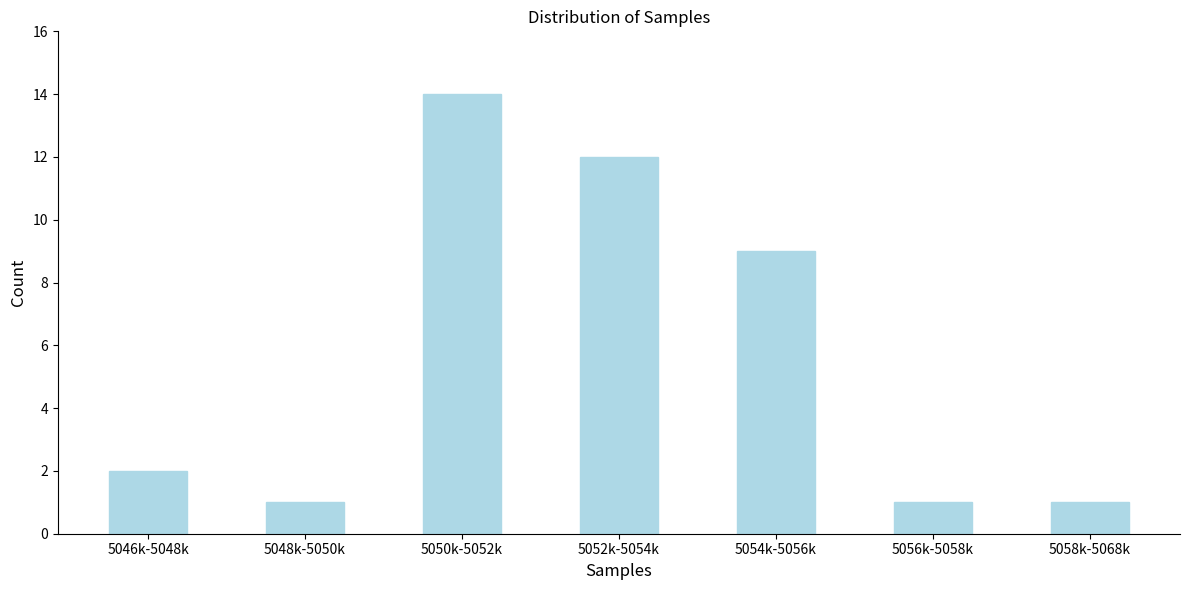

Reading left to right, transcribe all the data shown in this chart.

5046k-5048k=2	5048k-5050k=1	5050k-5052k=14	5052k-5054k=12	5054k-5056k=9	5056k-5058k=1	5058k-5068k=1